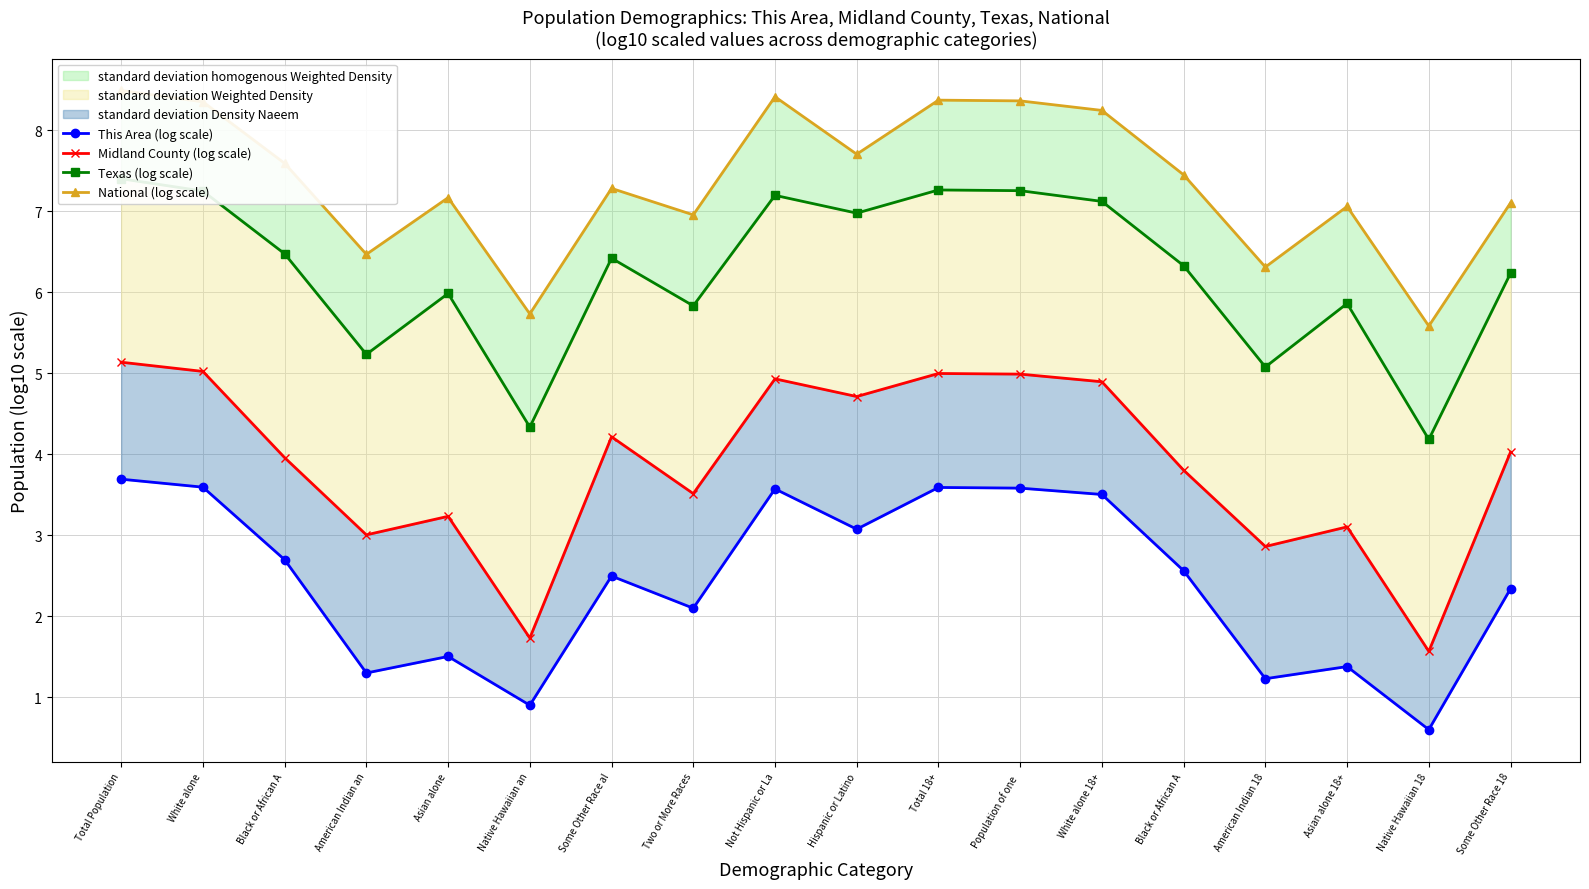

Is it true that Midland County (log scale) equals 1.2 at Total Population?

False